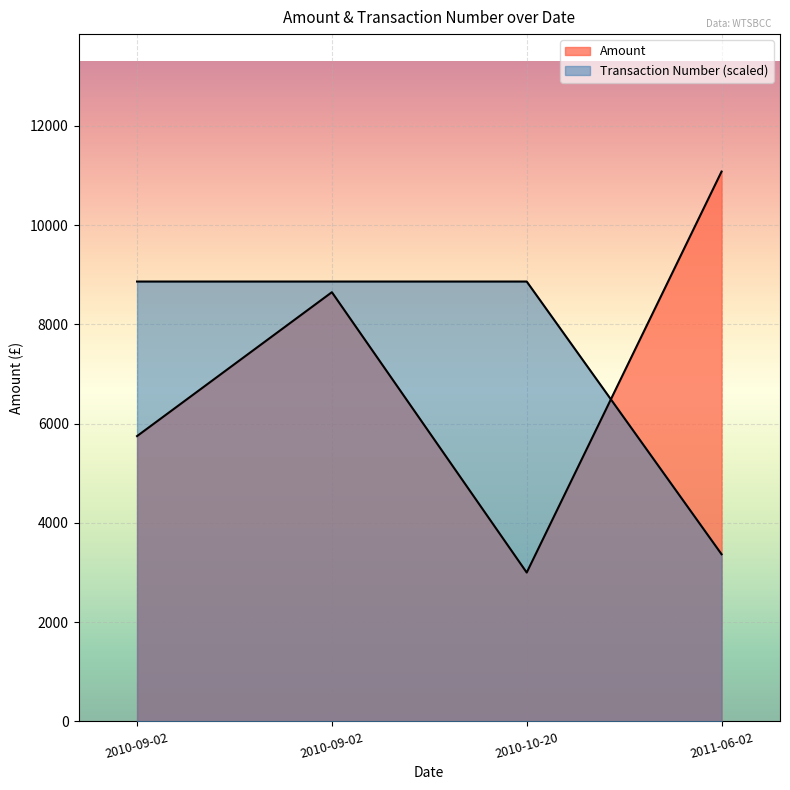

Is the value of Transaction Number at 2010-10-20 greater than the value of Amount at 2010-10-20?

Yes